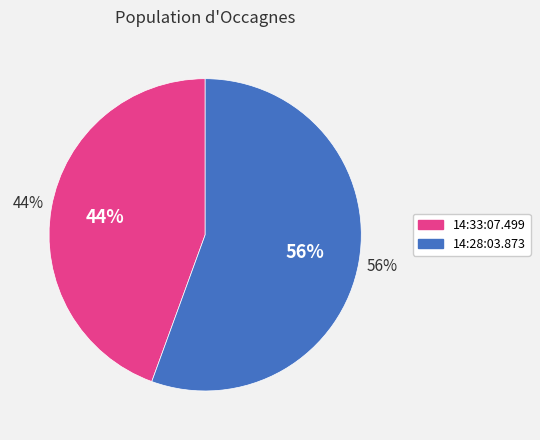

What percentage is the 14:28:03.873 slice, to the nearest percent?

56%